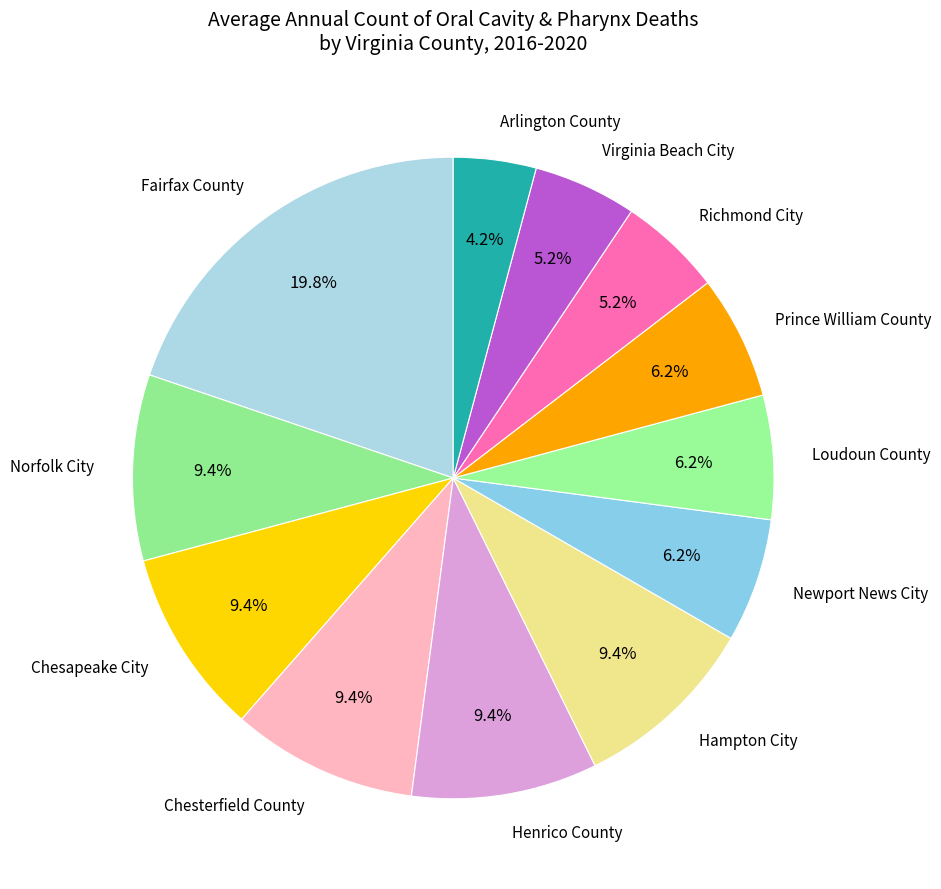

True or false: Chesapeake City accounts for 15% of the total.

False